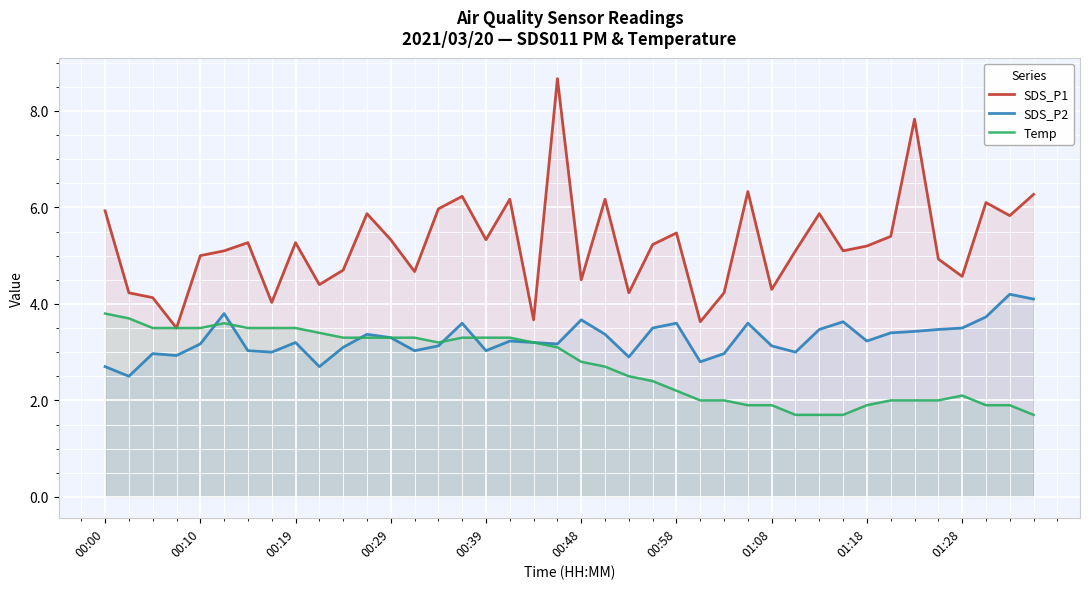

Rank the series by their maximum value, from lowest to highest.

Temp, SDS_P2, SDS_P1